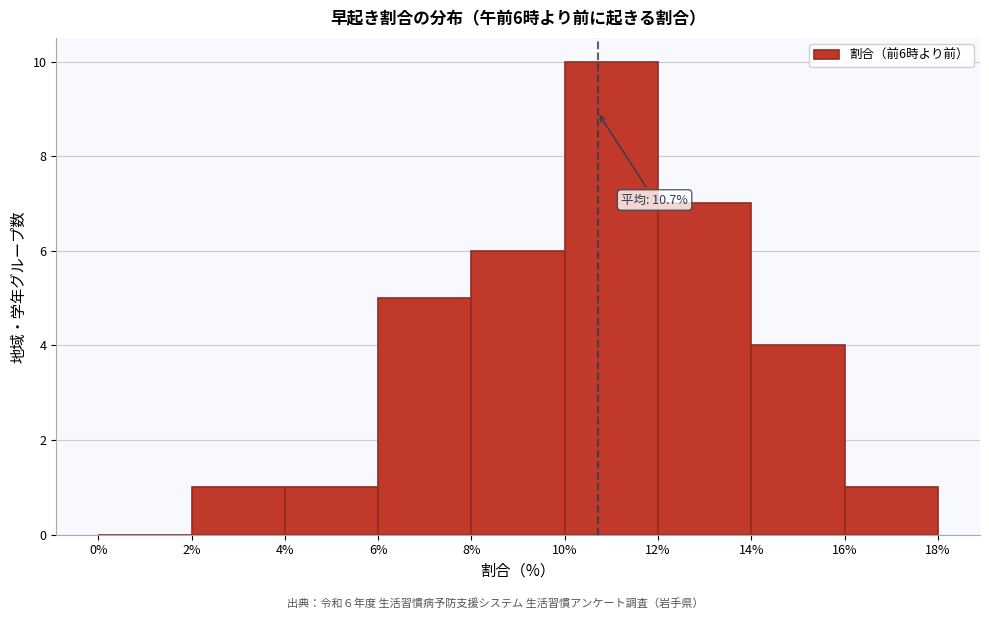

Over which range of the x-axis is the bar tallest?

10% to 12%